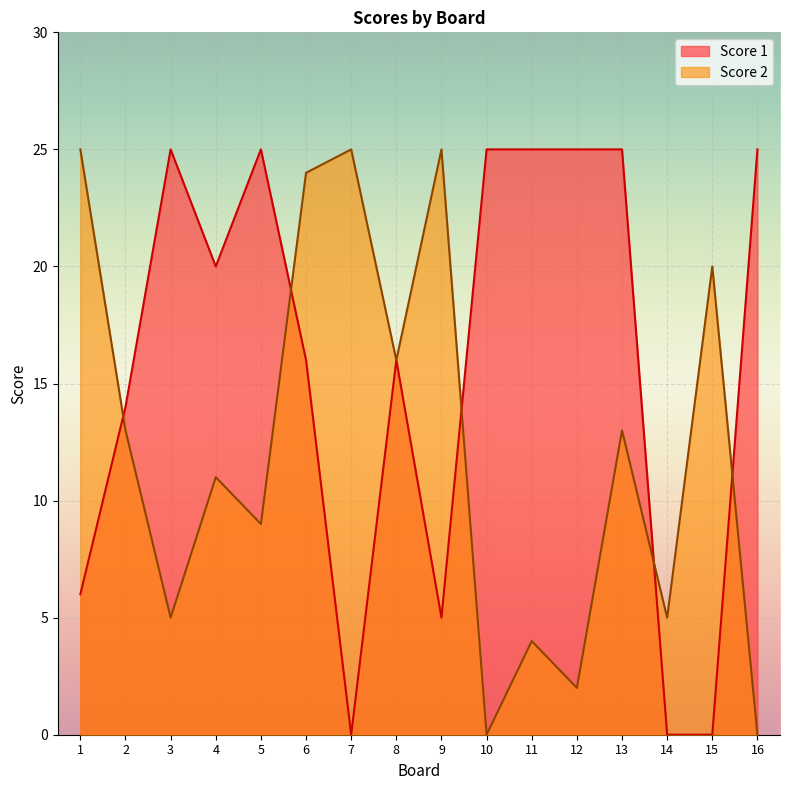

Where is the first local maximum for Score 1?

3